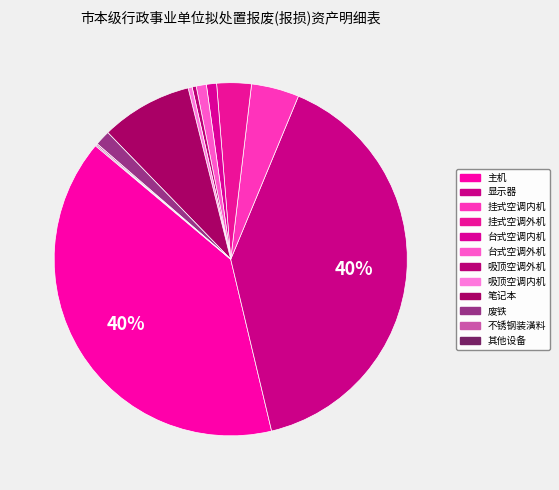

Count the number of slices in the pie.

12